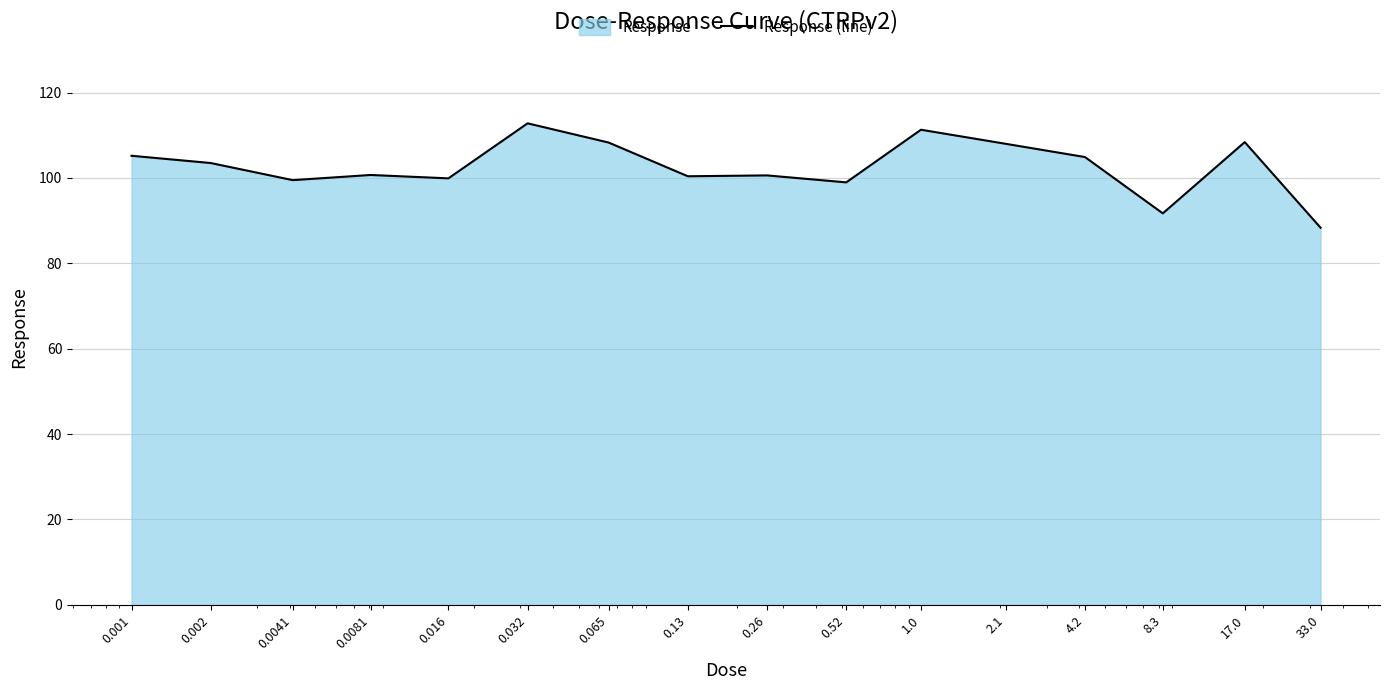

Where is the first local maximum?

0.0081